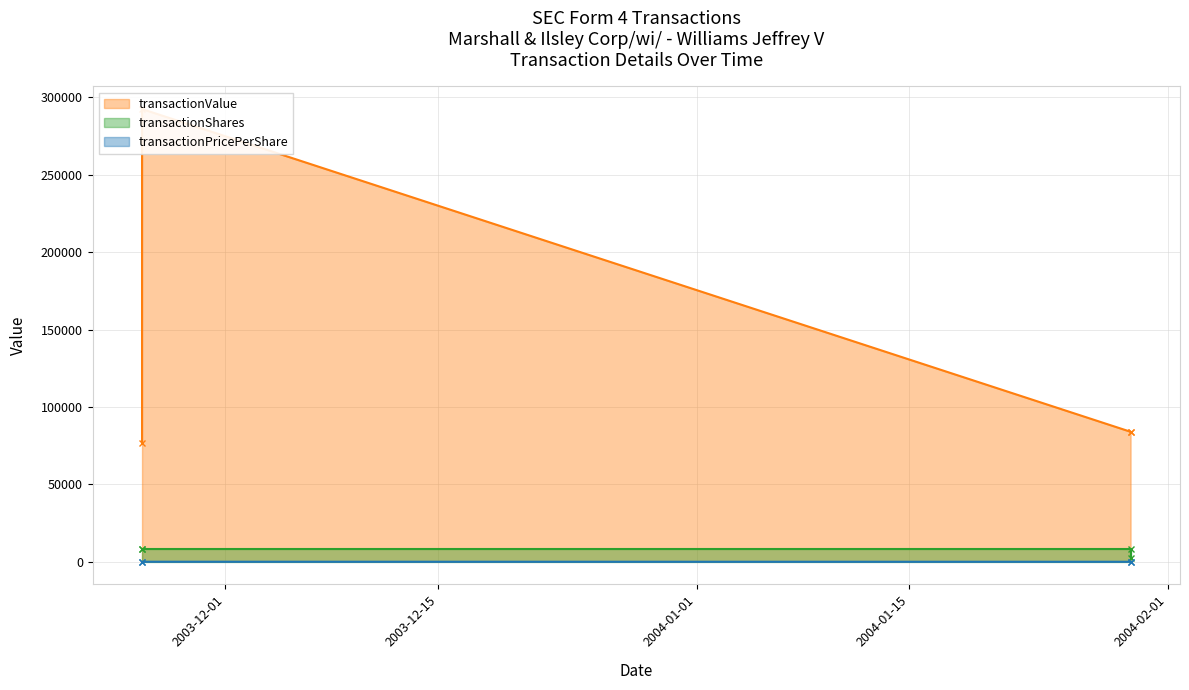

Count the number of data series in this chart.

3